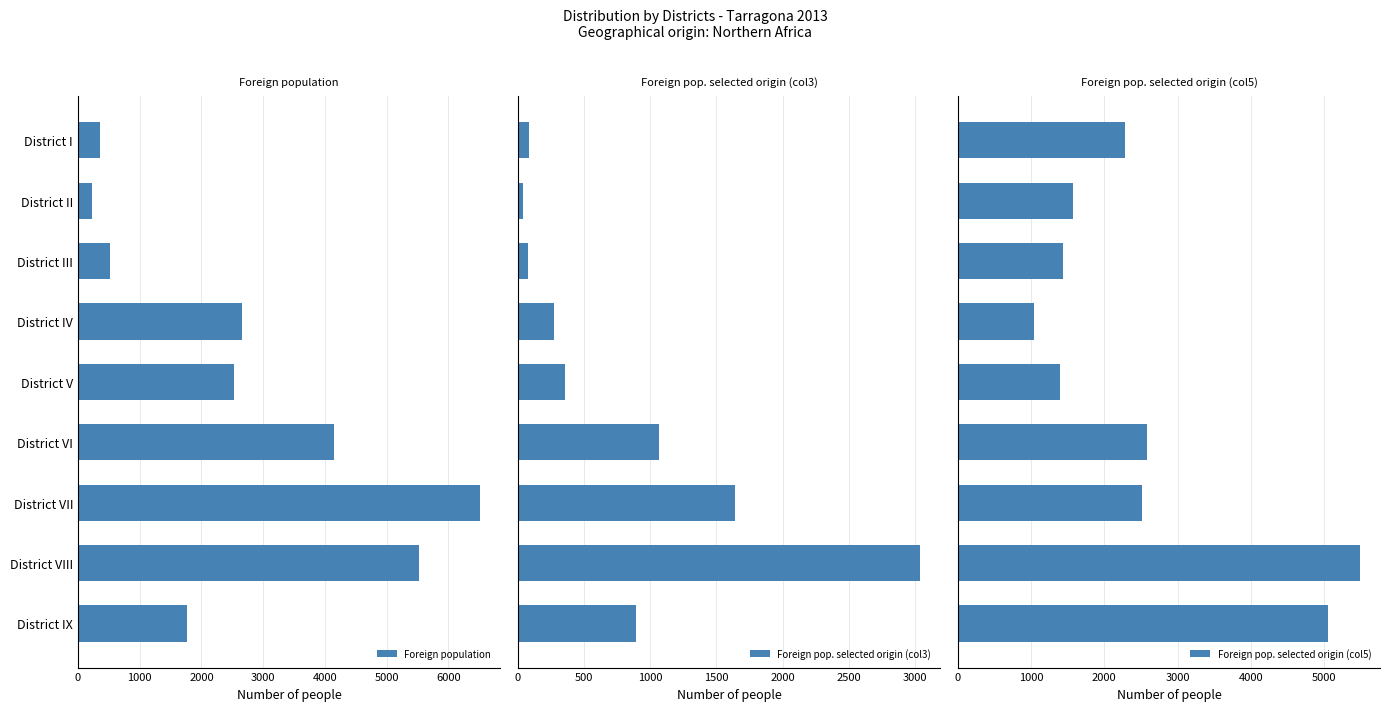

Which category has the highest value in the Foreign population series?

District VII